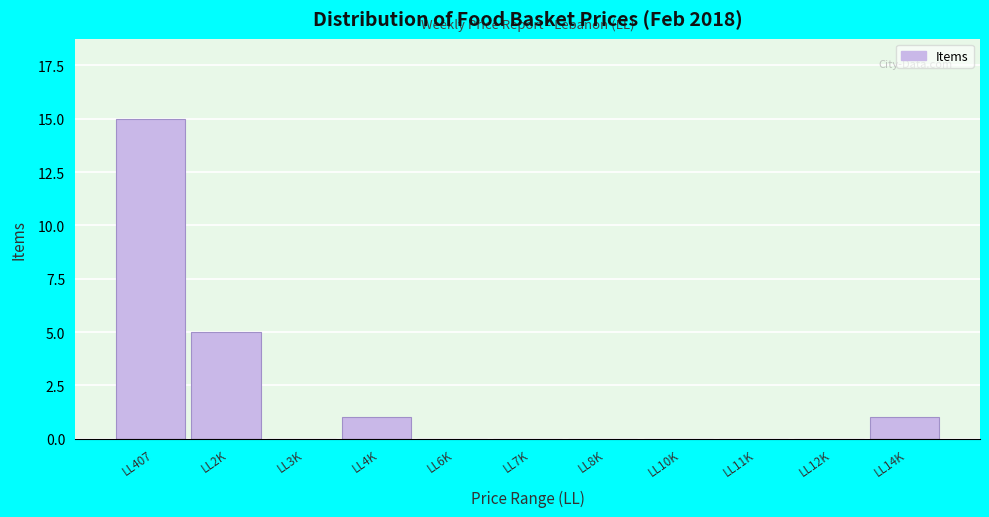

Reading left to right, list all the values displayed in this chart.

LL407=15	LL2K=5	LL3K=0	LL4K=1	LL6K=0	LL7K=0	LL8K=0	LL10K=0	LL11K=0	LL12K=0	LL14K=1